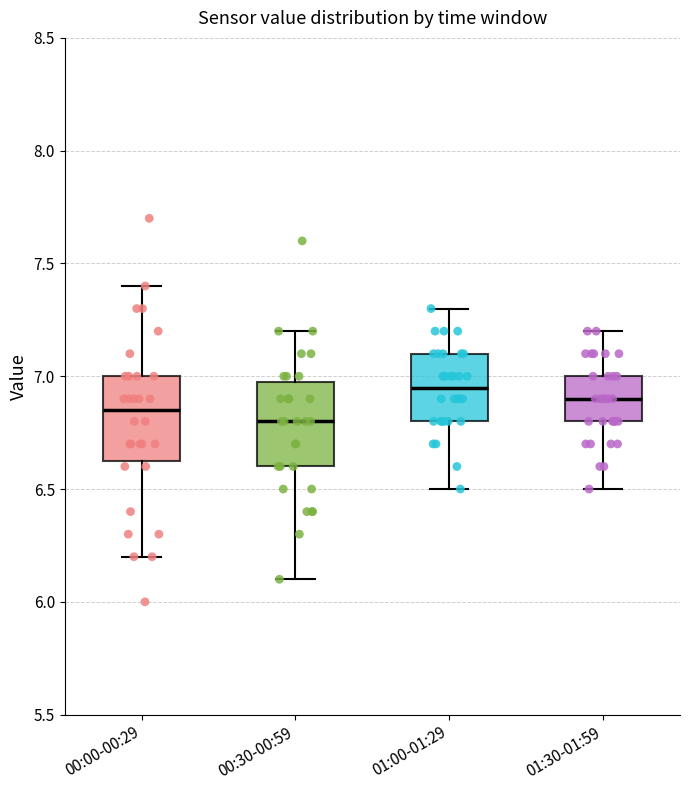

Reading left to right, transcribe this box plot: for each box, give where its median line is, the range the box spans, and where its two whiskers end, as read against the y-axis. The values are not printed on the chart, so give them approximately, as read against the axis.

00:00-00:29: median 6.85, box 6.65 to 7.00, whiskers 6.20 to 7.40
00:30-00:59: median 6.80, box 6.60 to 7.00, whiskers 6.10 to 7.20
01:00-01:29: median 6.95, box 6.80 to 7.10, whiskers 6.50 to 7.30
01:30-01:59: median 6.90, box 6.80 to 7.00, whiskers 6.50 to 7.20